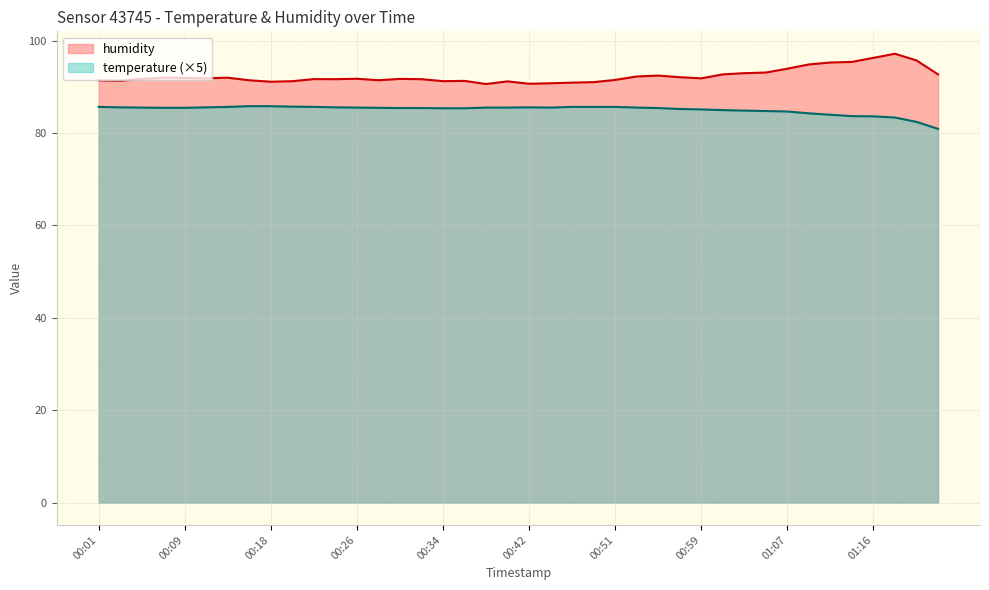

True or false: temperature and humidity intersect in this chart.

False